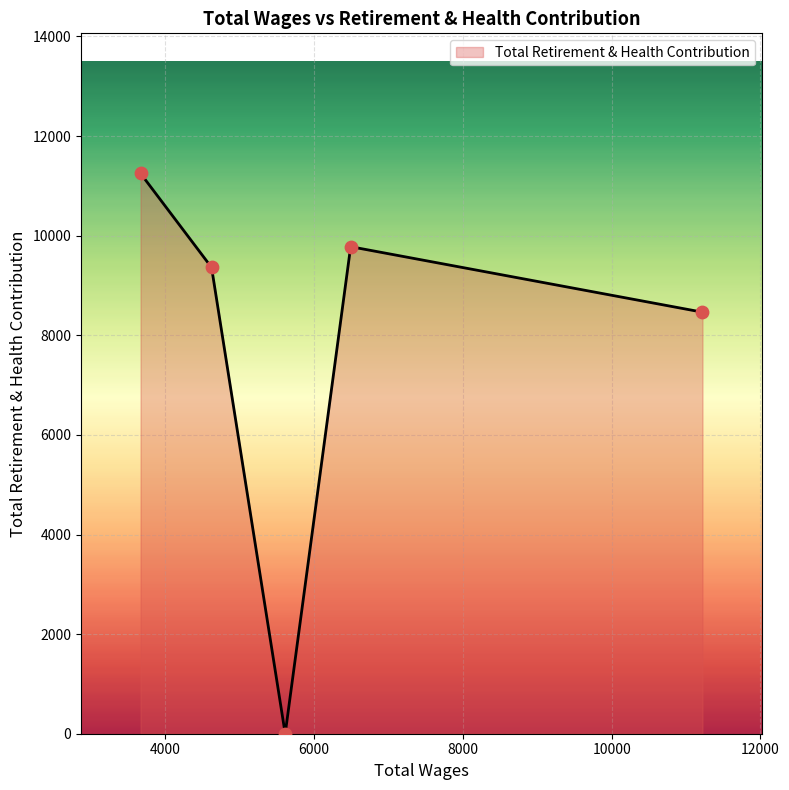

What is the maximum value shown in the chart?

11250